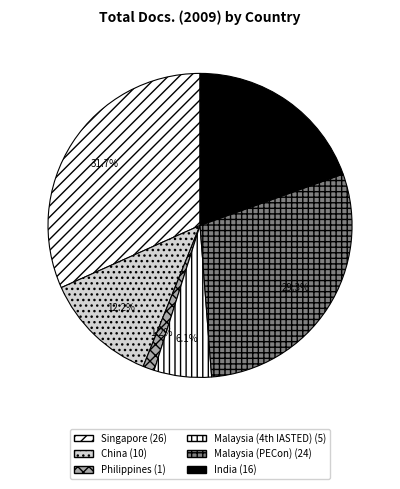

True or false: Malaysia (PECon) accounts for 42% of the total.

False